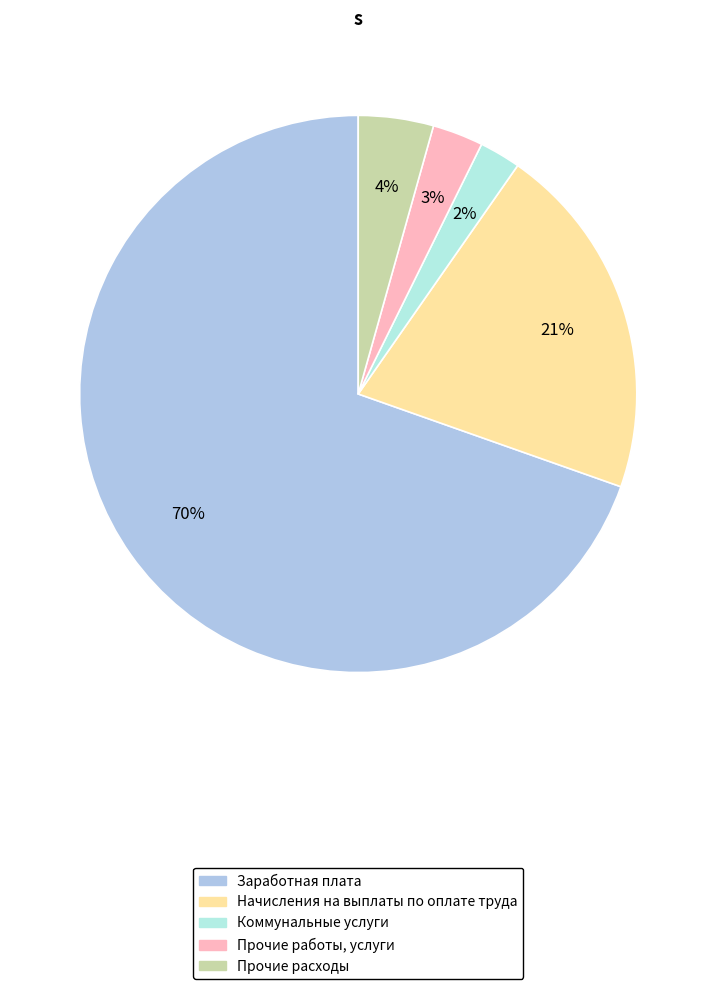

To the nearest percent, what is the average slice percentage?

20%